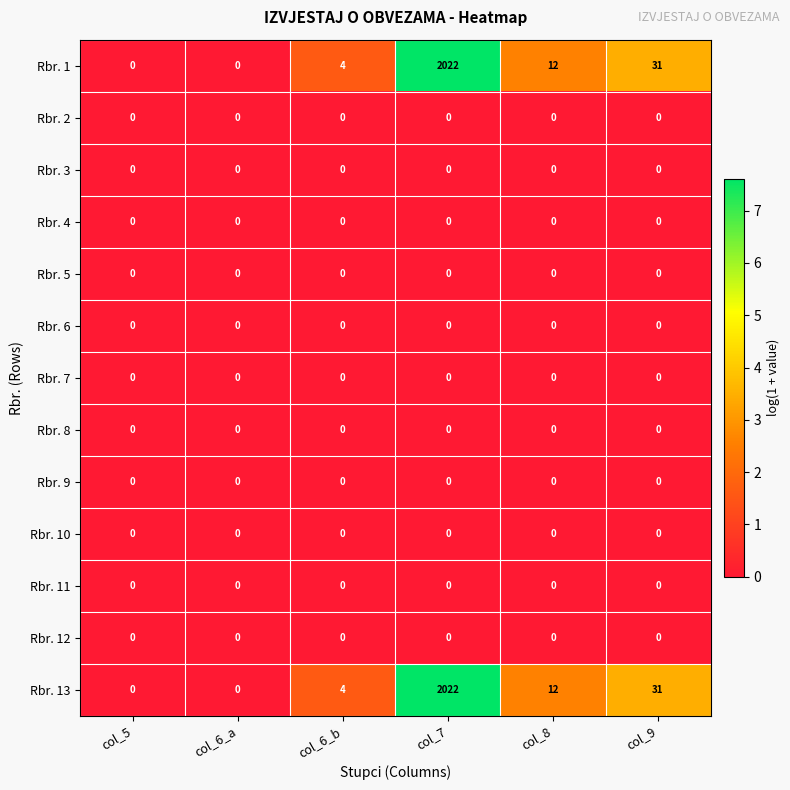

What is the maximum value shown in the chart?

2022